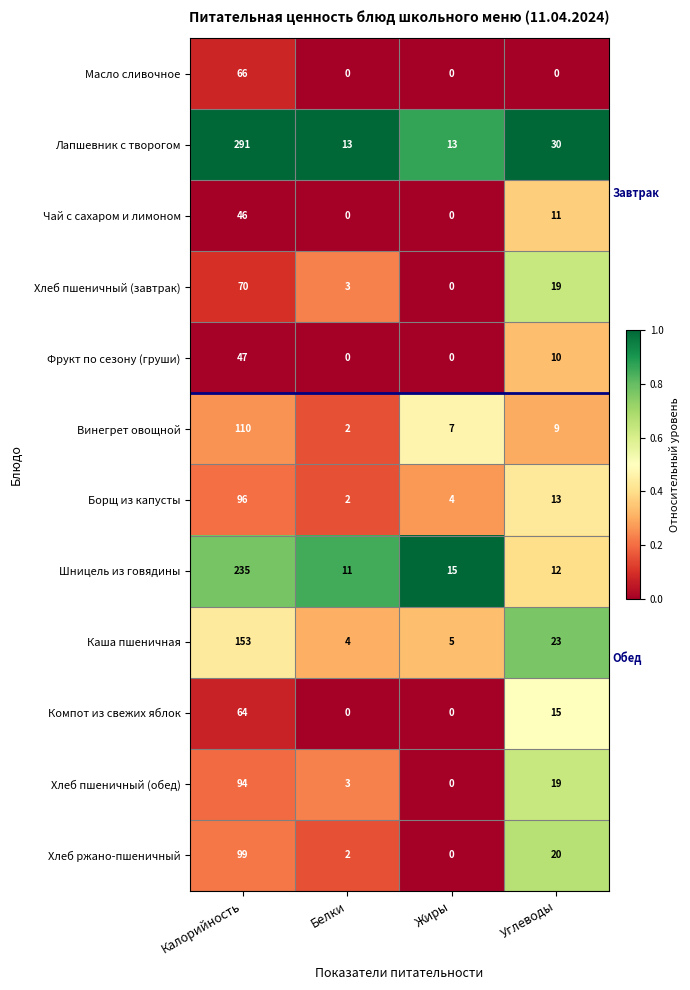

List the series in order of their peak value, highest first.

Лапшевник с творогом, Шницель из говядины, Каша пшеничная, Винегрет овощной, Хлеб ржано-пшеничный, Борщ из капусты, Хлеб пшеничный (обед), Хлеб пшеничный (завтрак), Масло сливочное, Компот из свежих яблок, Фрукт по сезону (груши), Чай с сахаром и лимоном